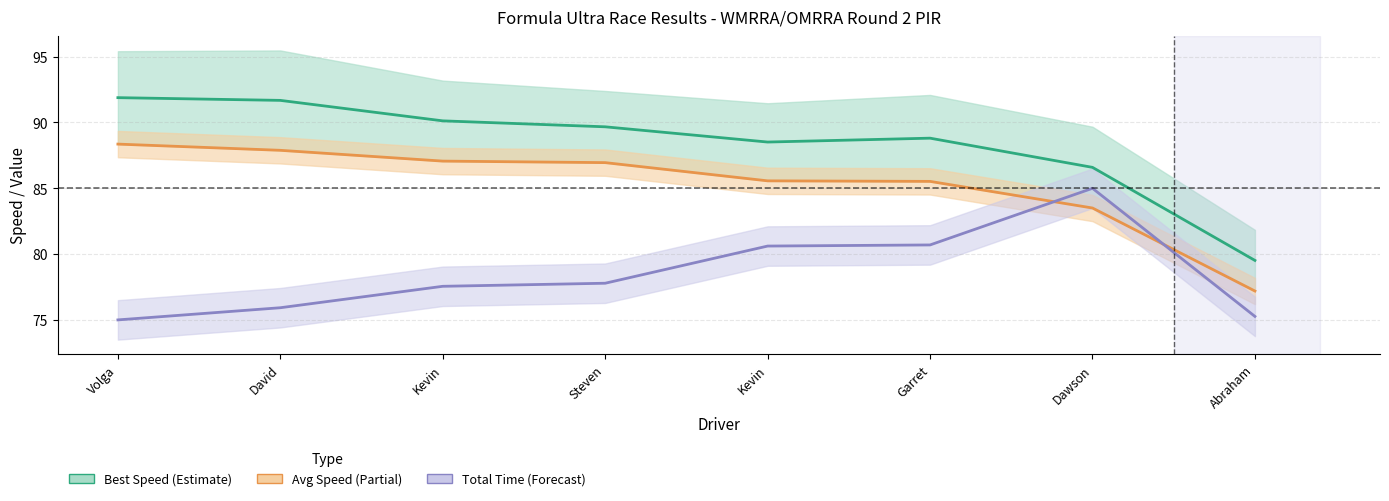

What is the sum of the Average Speed values at Abraham and Kevin?

164.3